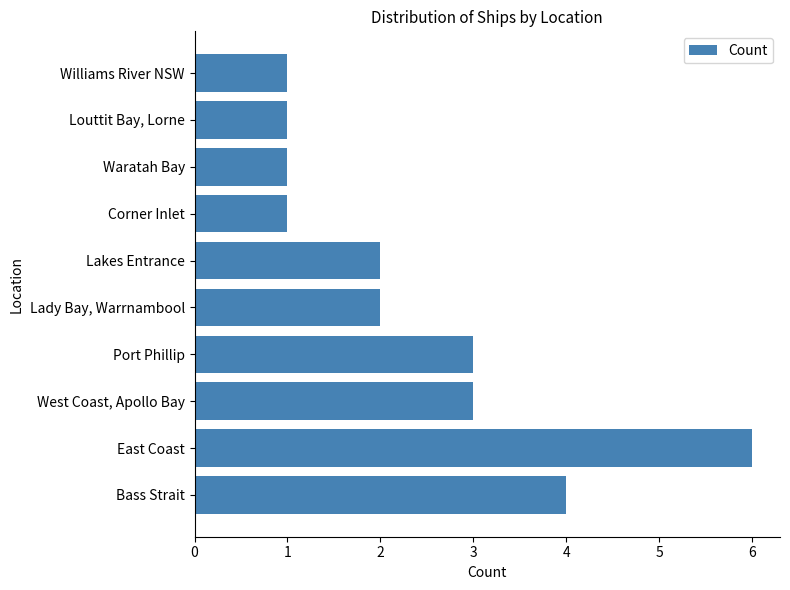

Between Lady Bay, Warrnambool and West Coast, Apollo Bay, which is larger?

West Coast, Apollo Bay